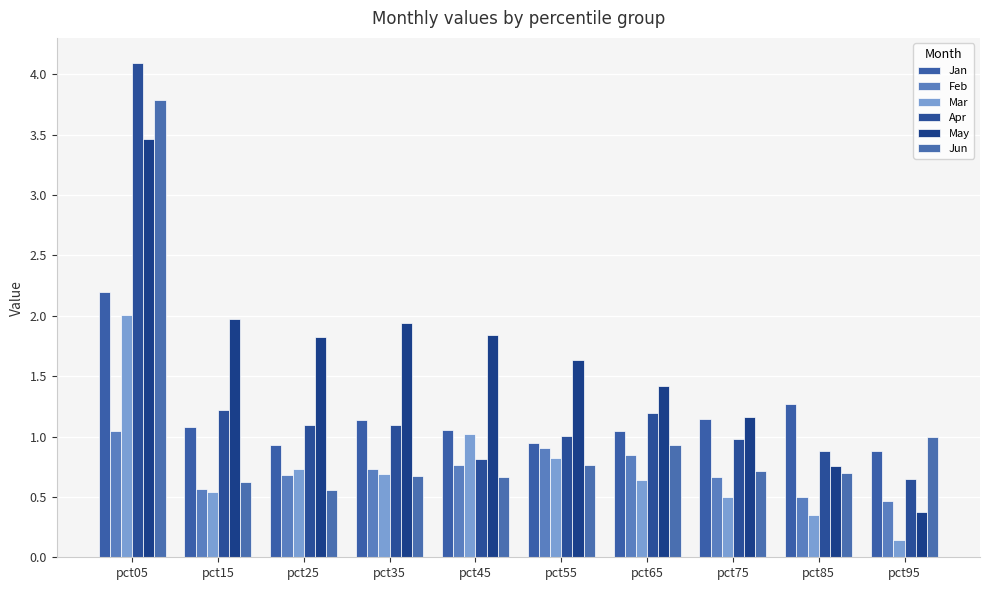

How many groups of bars are there?

10